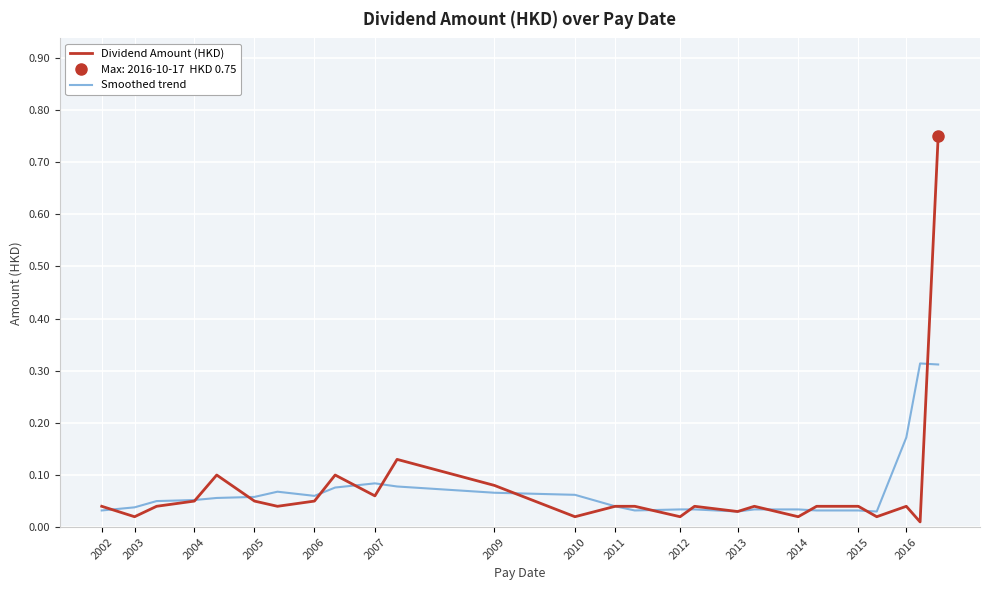

Count the number of data series in this chart.

2